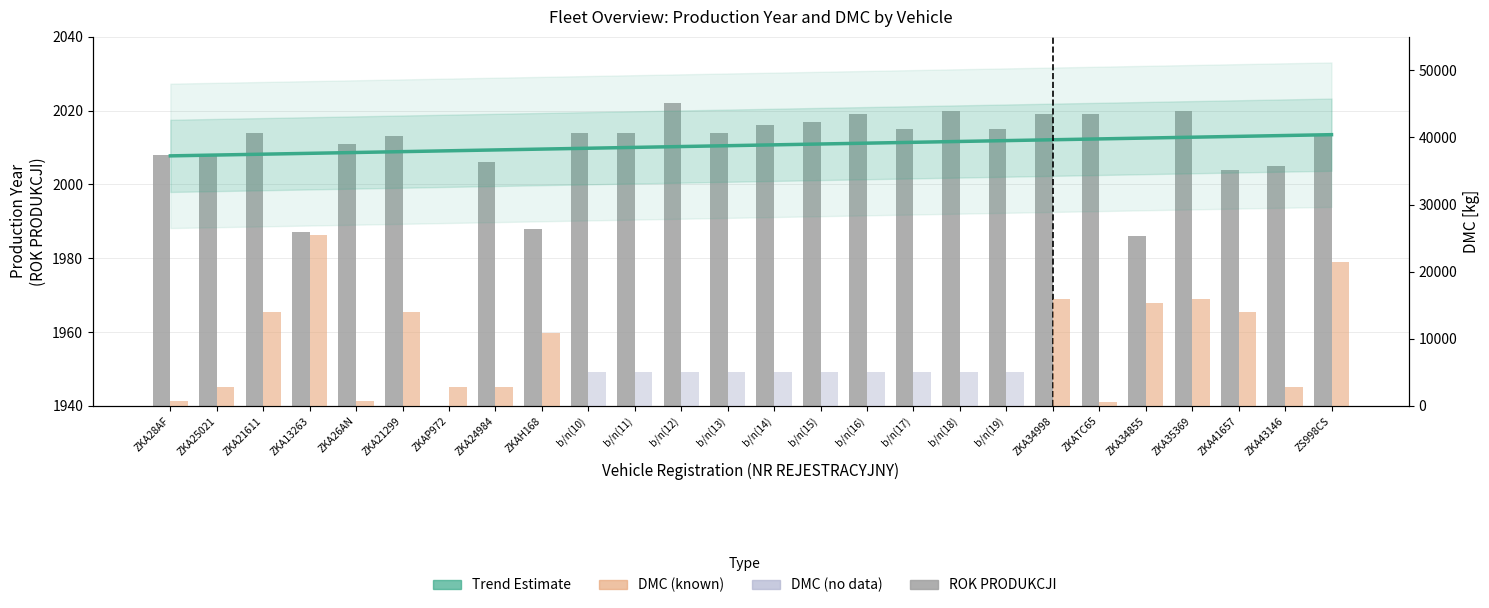

What is the difference between the maximum and minimum values in the DMC [kg] series?

25500